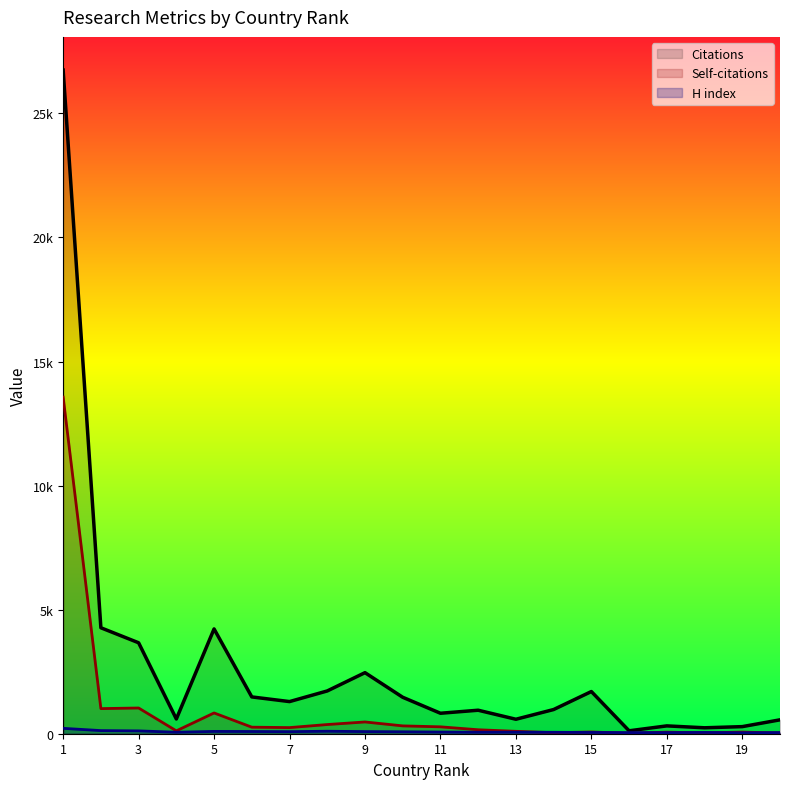

Reading right to left, list all the values displayed in this chart.

Citations: 560	286	239	316	118	1700	975	583	947	825	1469	2461	1724	1295	1483	4223	594	3665	4270	26745
Self-citations: 29	66	34	63	19	70	42	97	160	278	316	474	370	247	264	837	116	1037	1012	13565
H index: 47	39	52	45	46	51	58	61	59	67	78	86	100	83	89	93	60	114	126	217